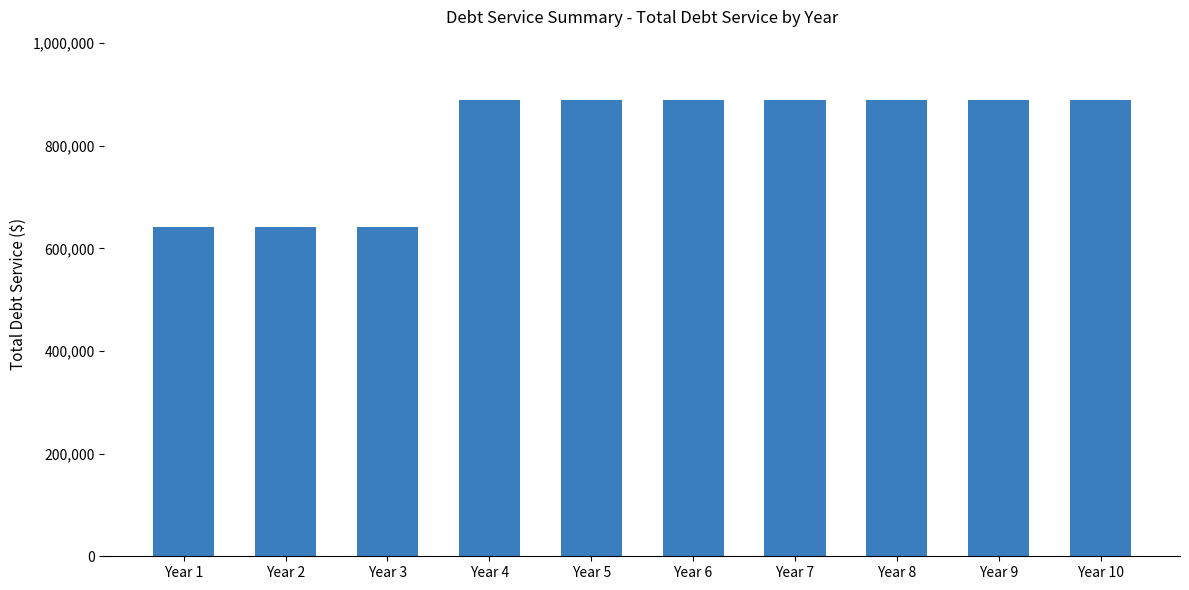

Reading left to right, list all the values displayed in this chart.

Year 1=642123.9	Year 2=642123.9	Year 3=642123.9	Year 4=889425.0	Year 5=889425.0	Year 6=889425.0	Year 7=889425.0	Year 8=889425.0	Year 9=889425.0	Year 10=889425.0